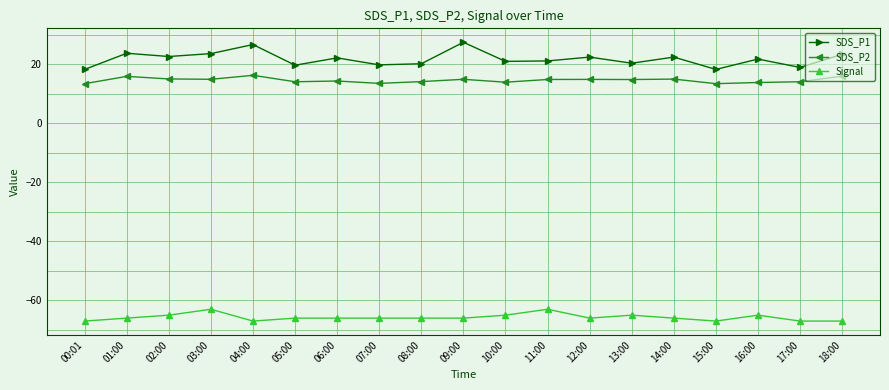

The value of Signal at 03:00 is -63.0. True or false?

True